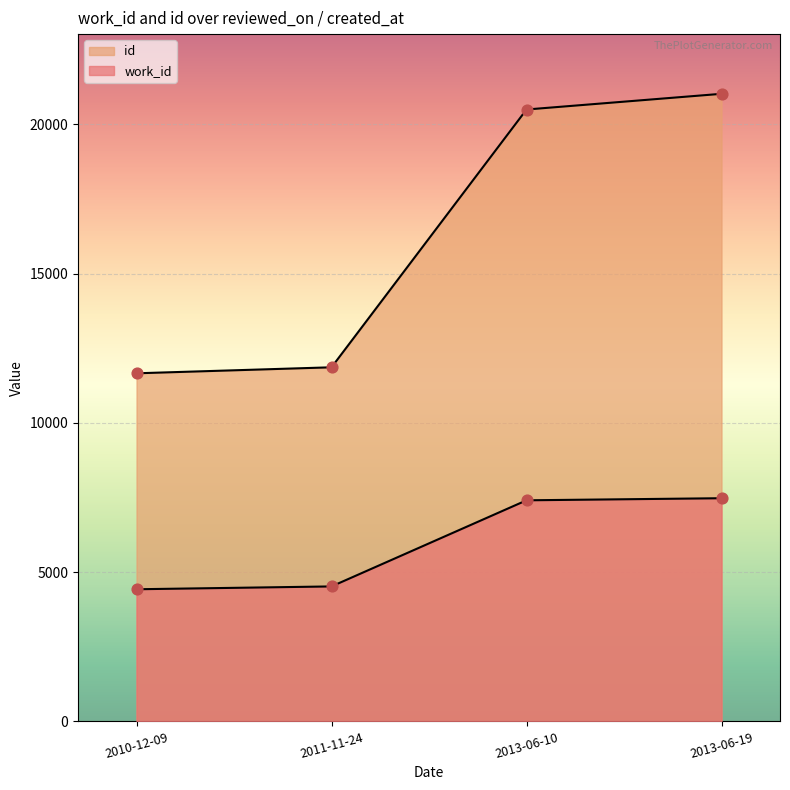

What are all the series names shown in the legend?

work_id, id